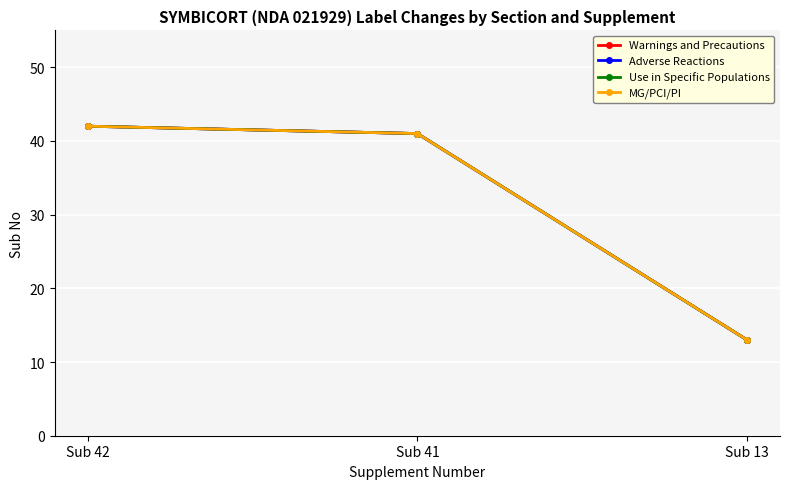

True or false: Warnings and Precautions has a value of 72 at Sub 41.

False